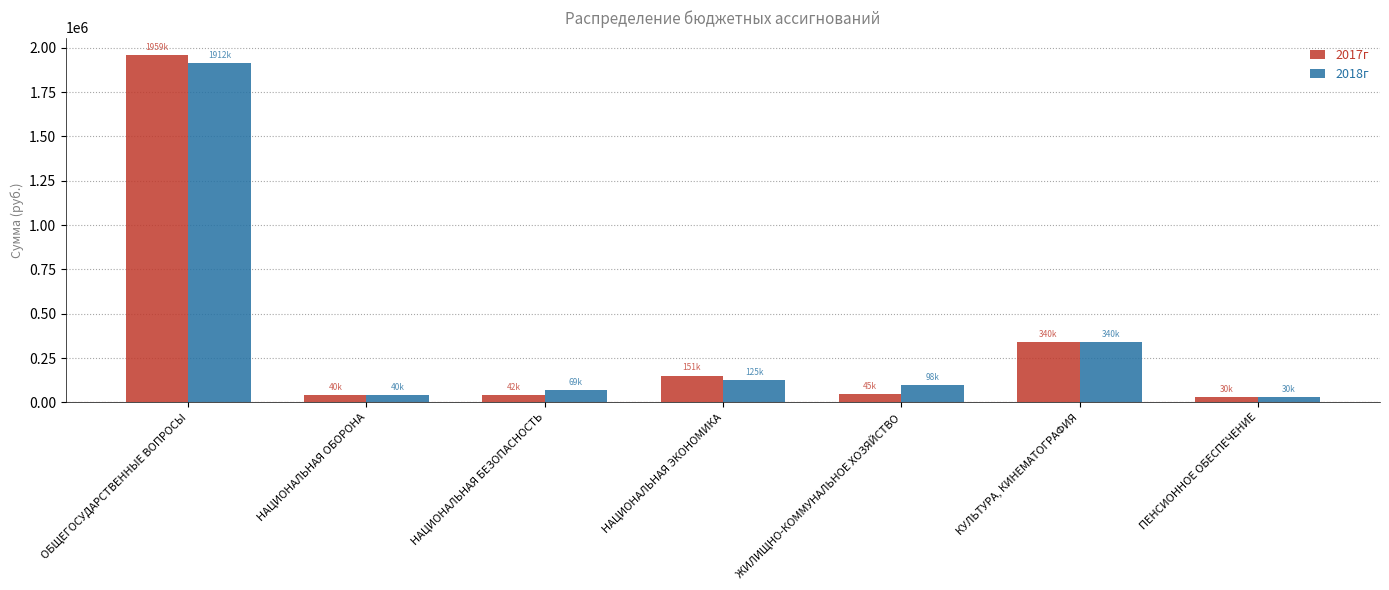

What is the sum of the 2018г values at НАЦИОНАЛЬНАЯ ЭКОНОМИКА and НАЦИОНАЛЬНАЯ ОБОРОНА?

164800